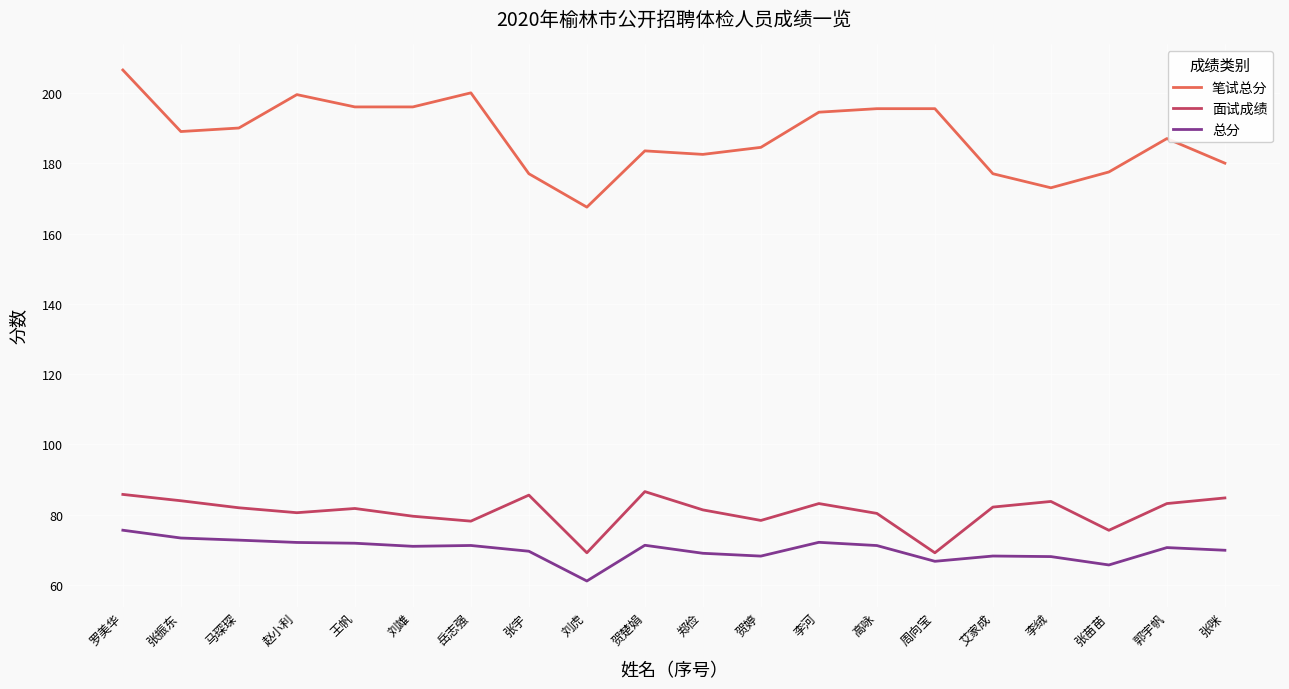

What position from the right is 张苗苗?

3